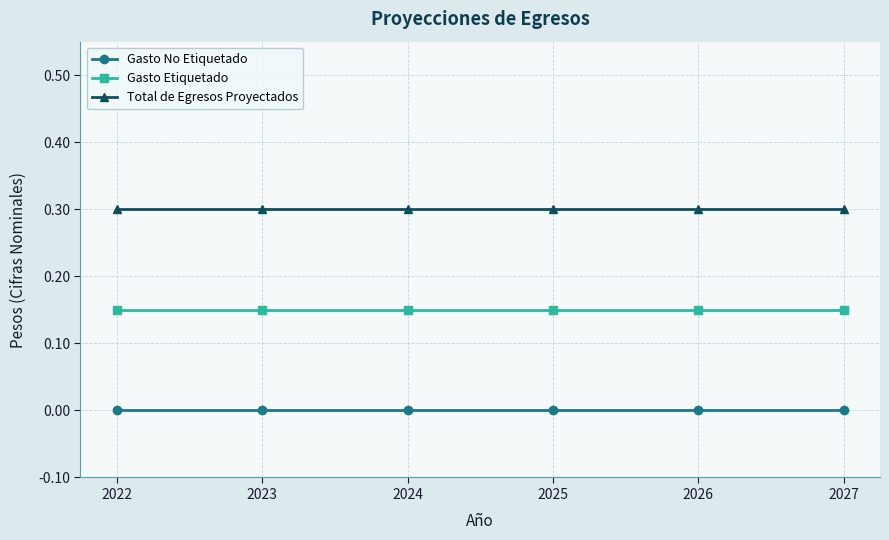

What is the spread (max minus min) of values at 2027?

0.3